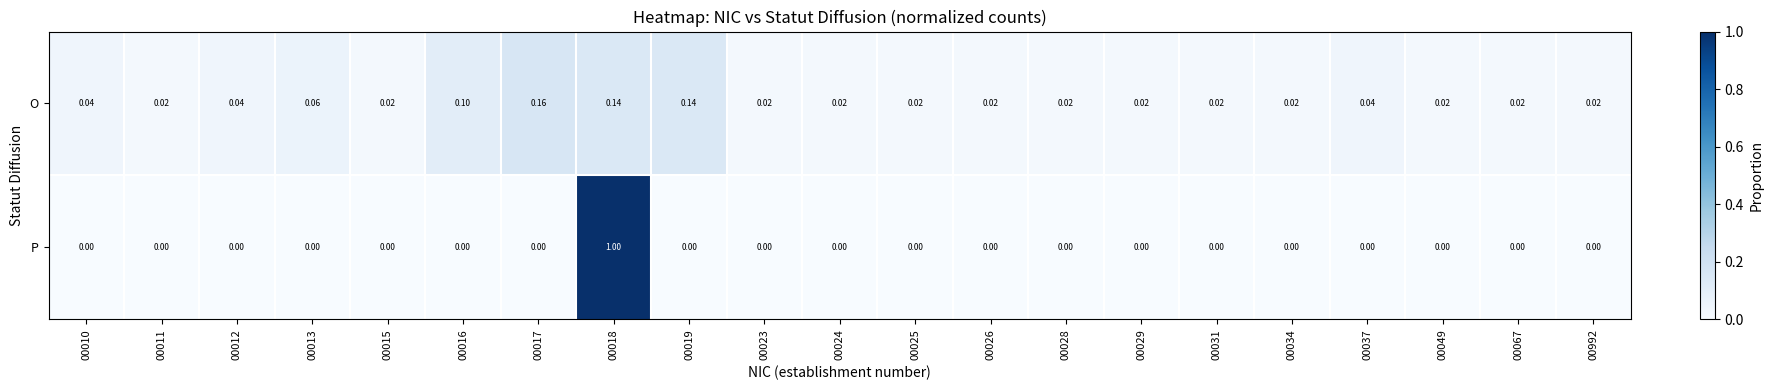

Which series has the largest total across all categories?

P